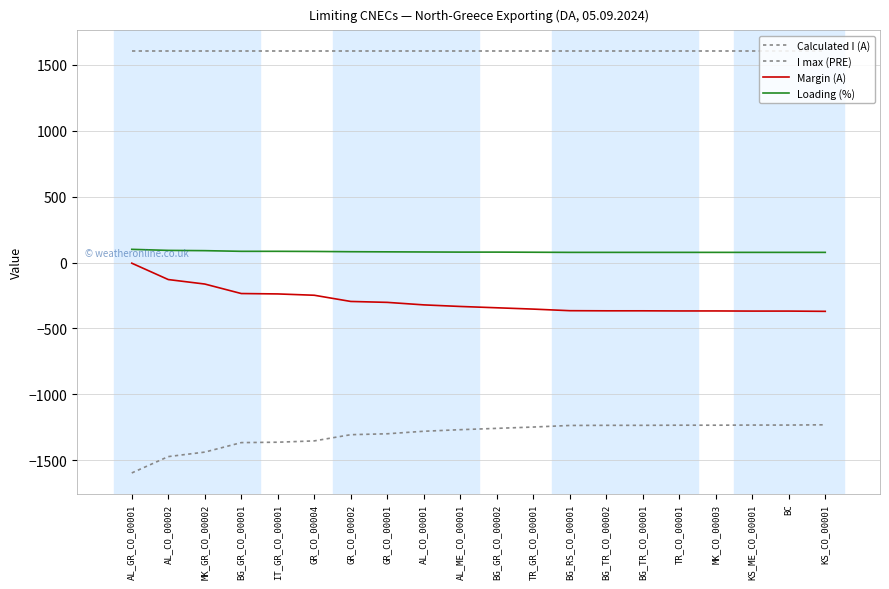

How many lines are shown in the chart?

4